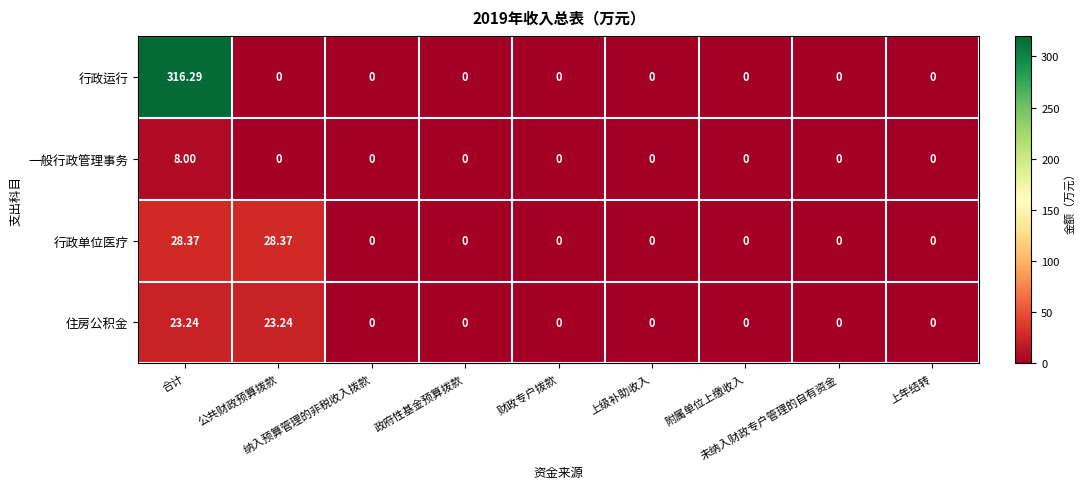

Which series has the largest total across all categories?

行政运行